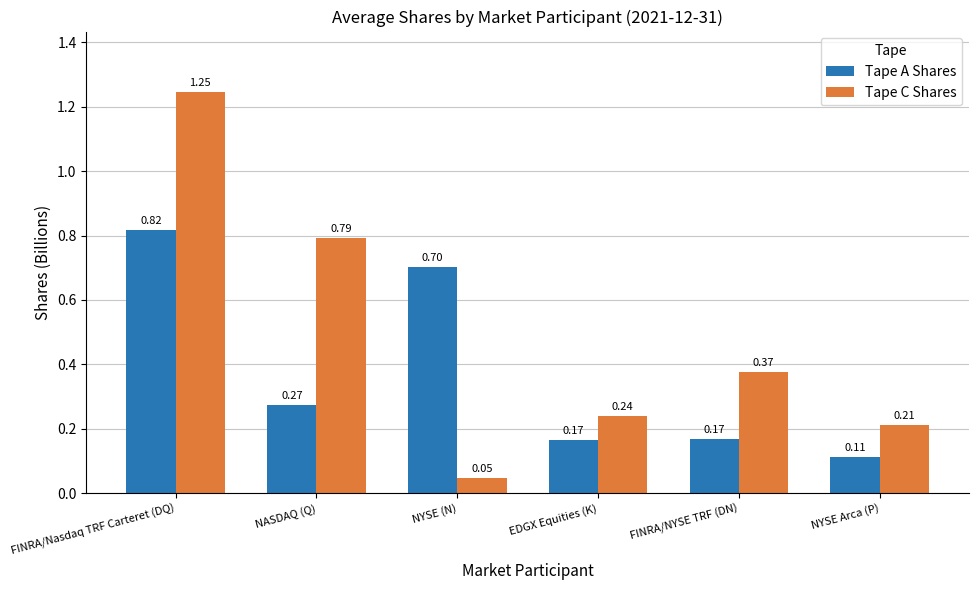

What is the label of the 4th bar from the right?

NYSE (N)